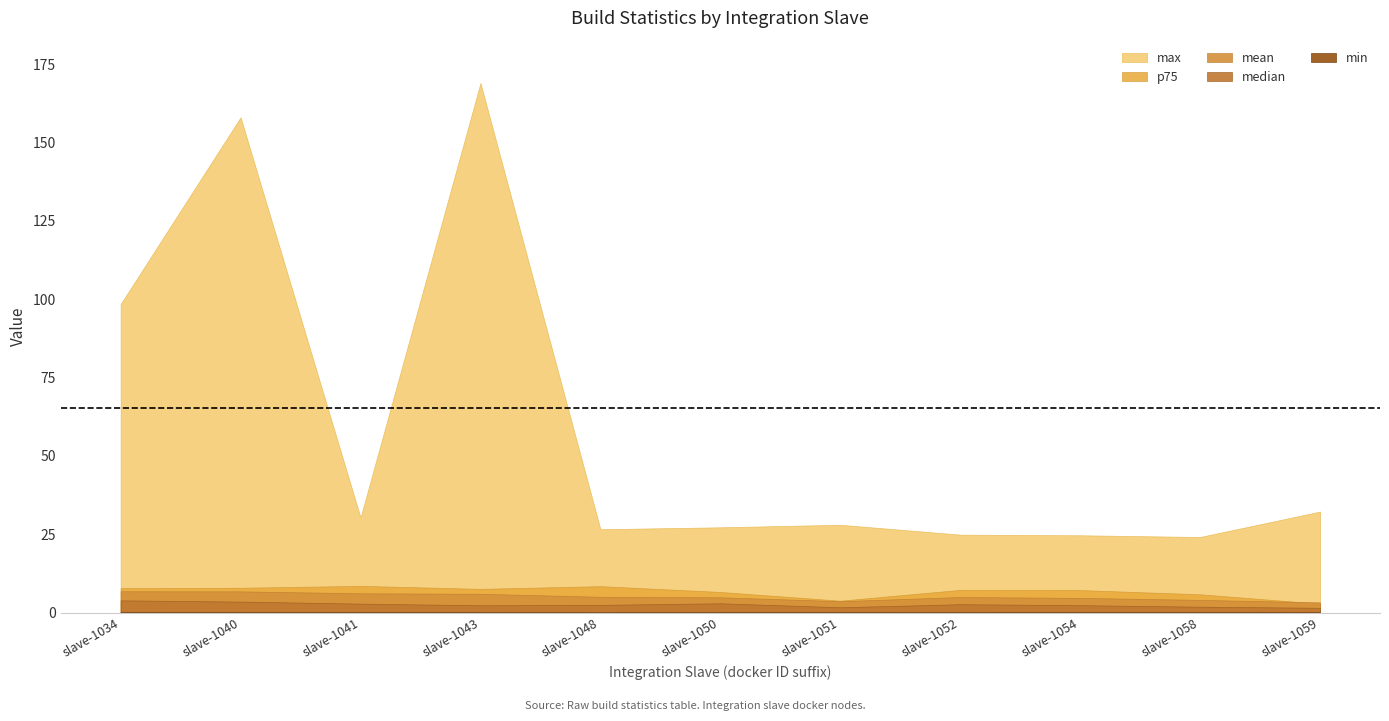

What is the difference between the maximum and minimum values in the min series?

0.1